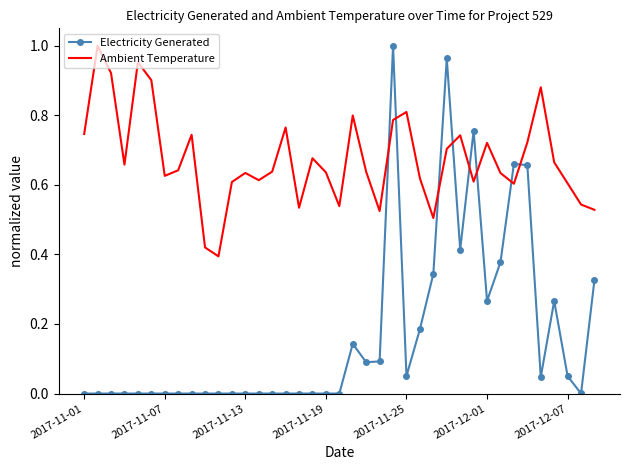

How many categories are shown in the chart?

39